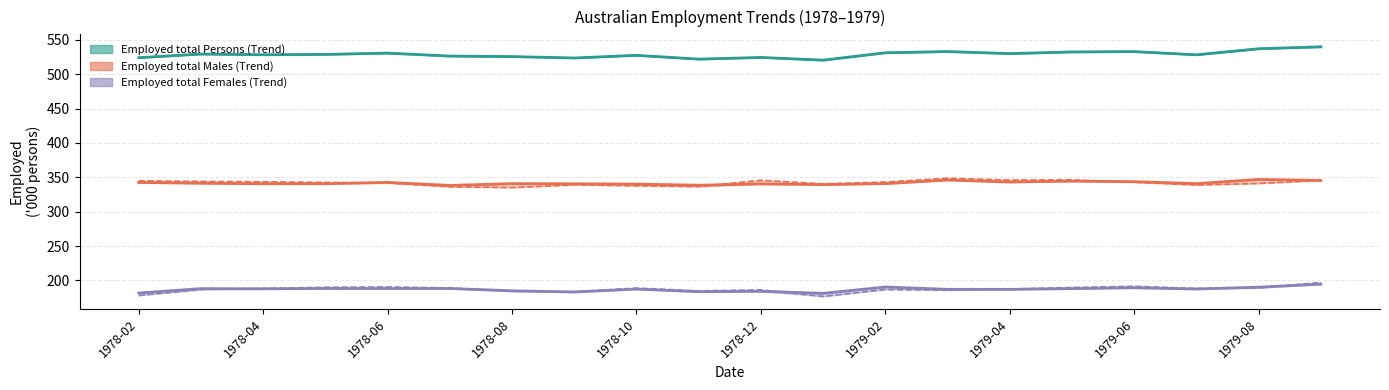

What is the lowest value of the Employed total Females (Seasonally Adjusted) series?

176.6